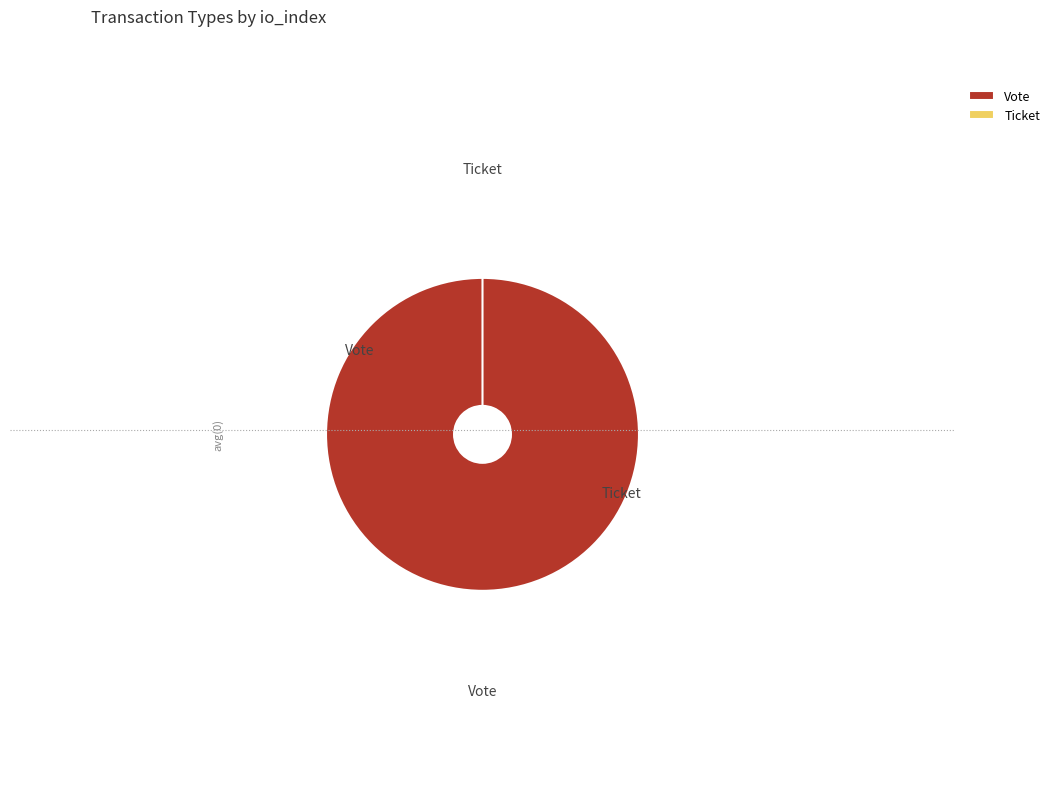

What is the change in value from Vote to Ticket?

-1